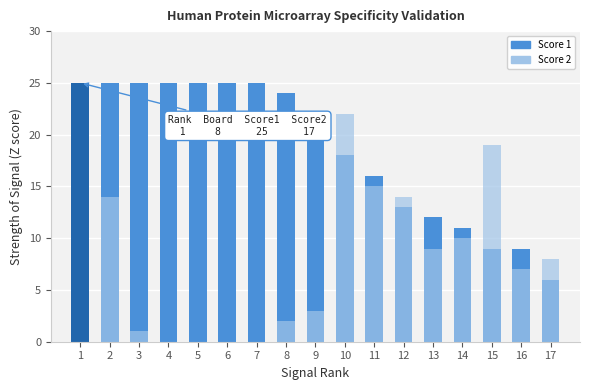

List the labels in order of Score 1 value, smallest first.

17, 15, 16, 14, 13, 12, 11, 10, 9, 8, 1, 2, 3, 4, 5, 6, 7